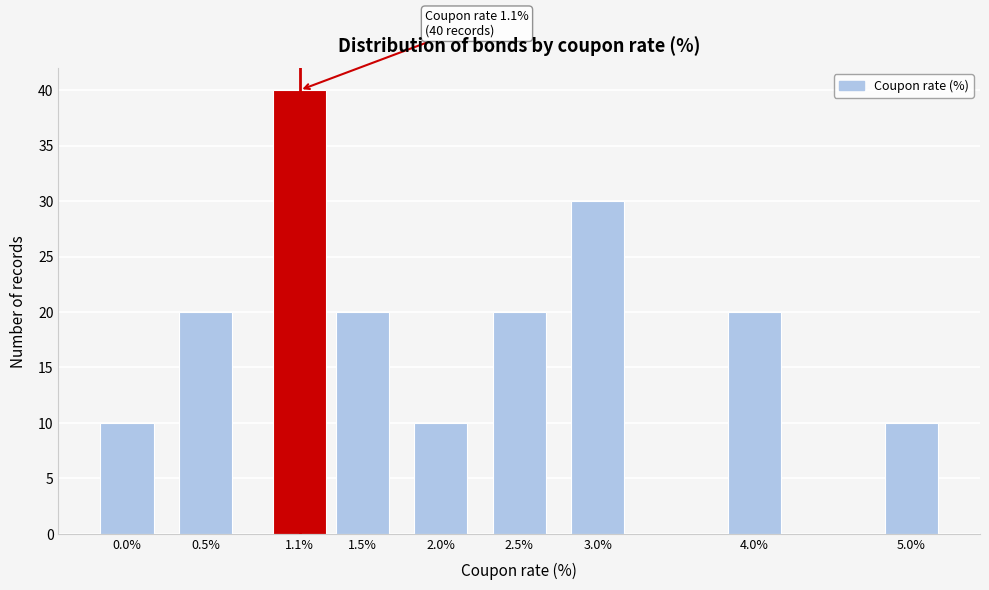

Reading right to left, extract all data points from this chart.

10	20	30	20	10	20	40	20	10